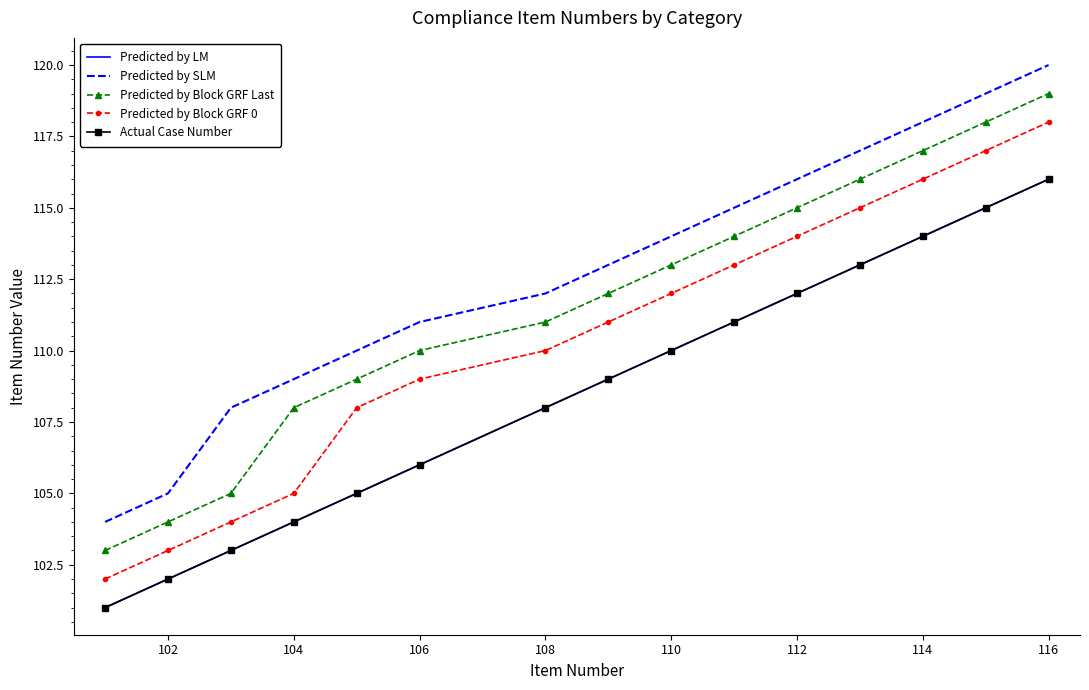

What is the difference between the second highest and minimum values in the Predicted by LM series?

14